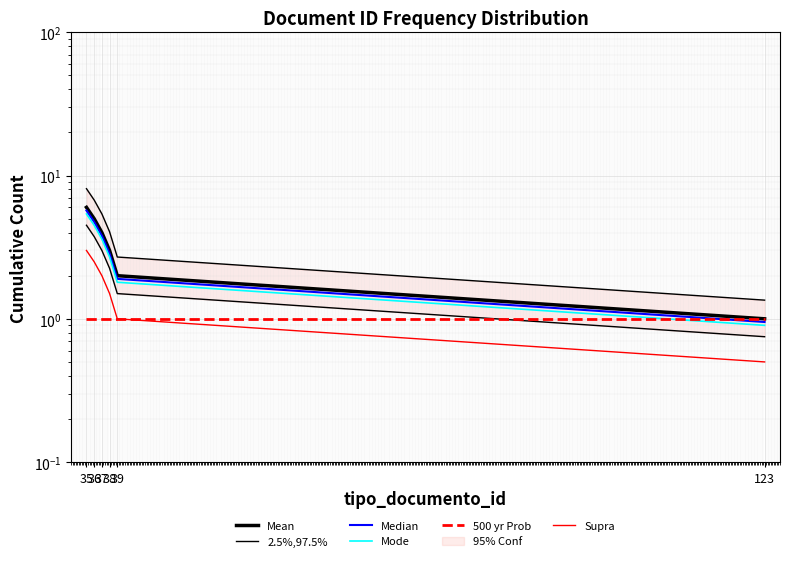

Does the chart display data point markers on the line(s)?

No